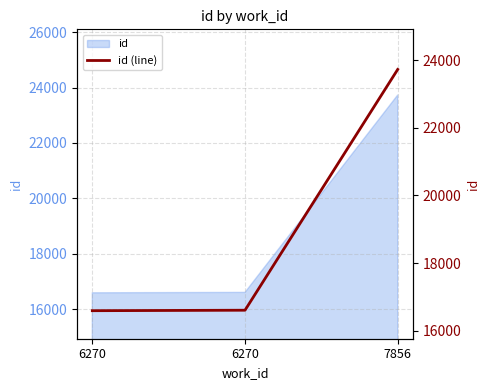

How many lines are shown in the chart?

1